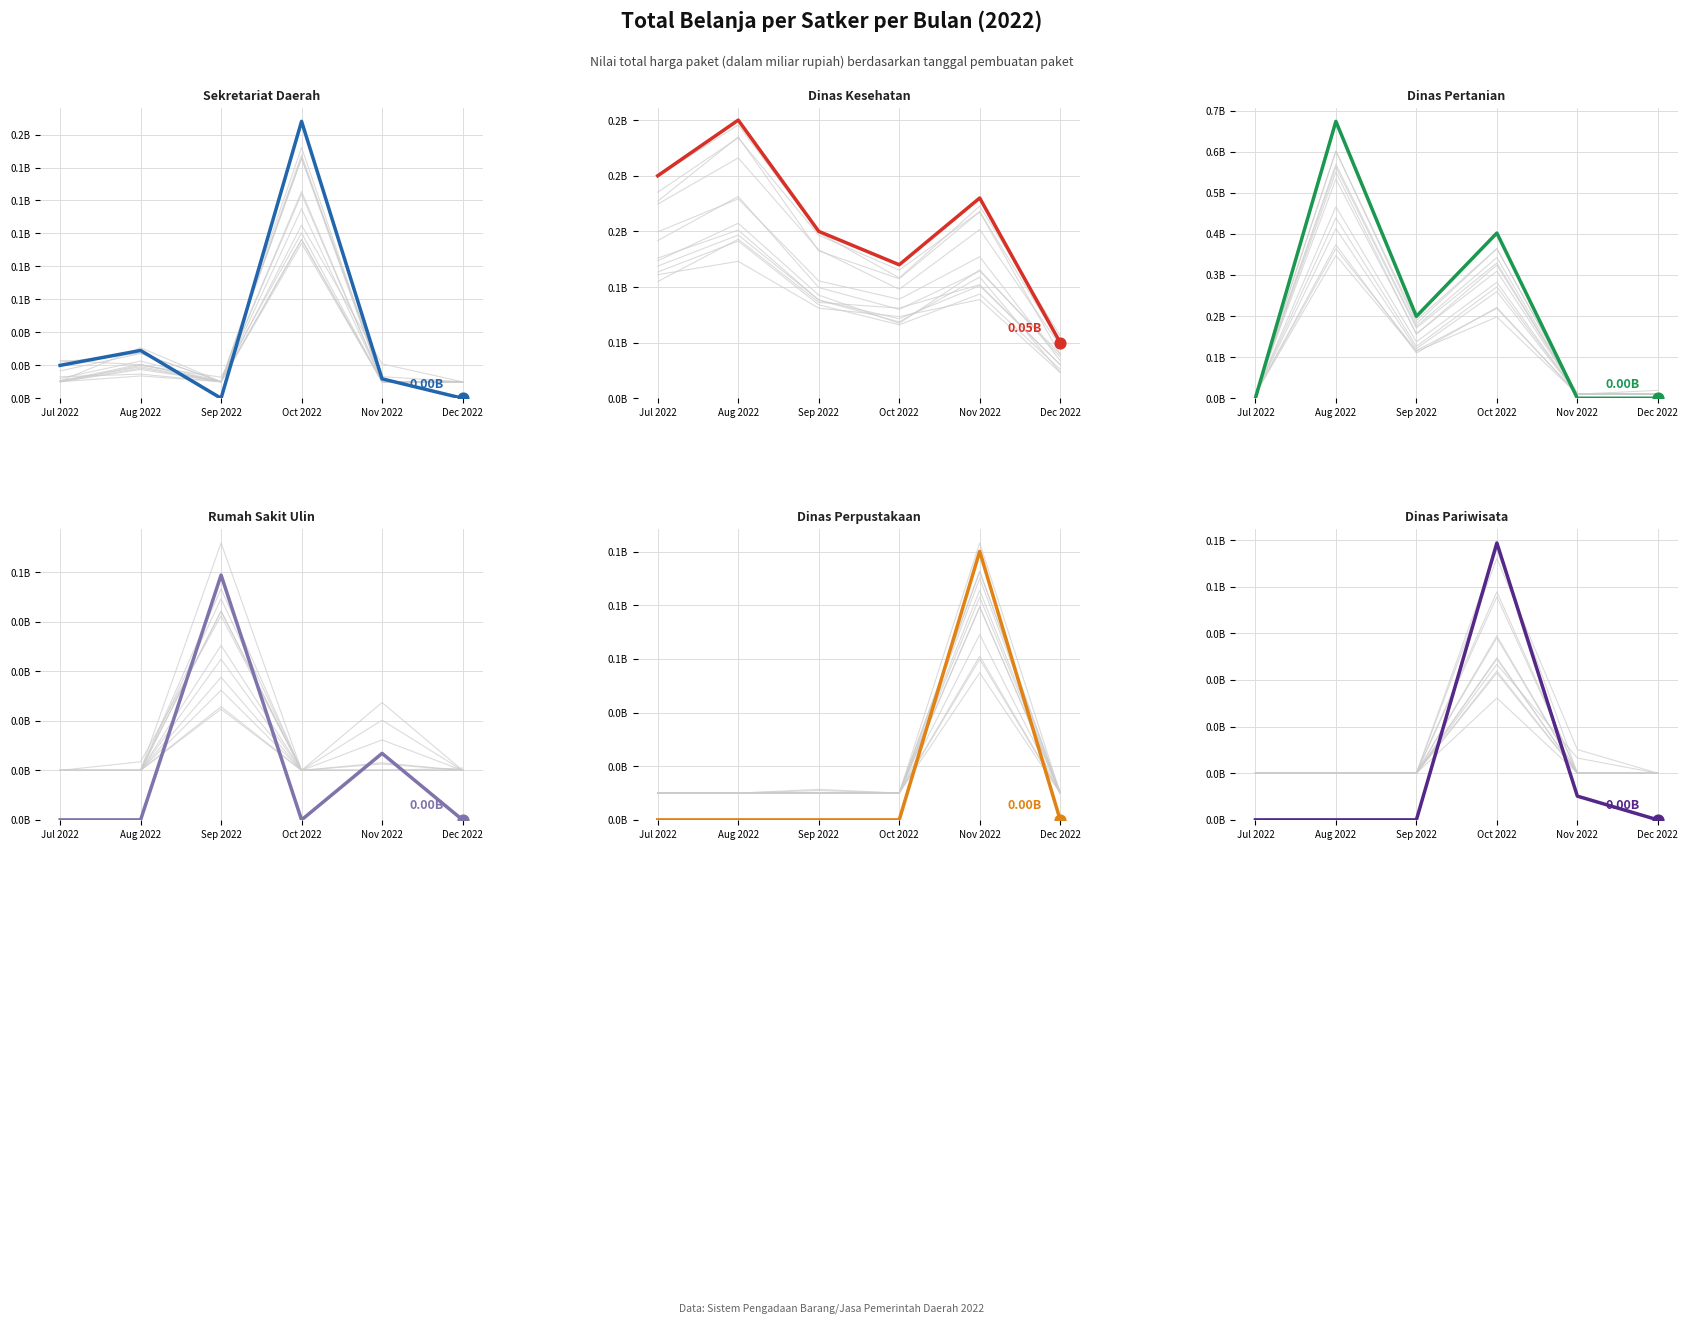

Which series reaches the maximum Y coordinate?

DINAS PERTANIAN